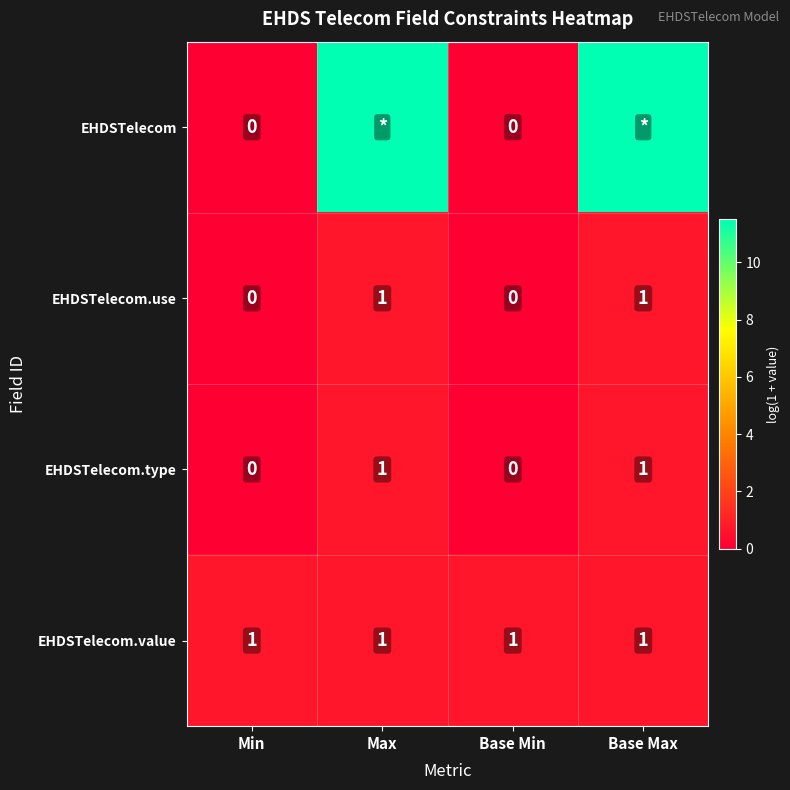

How many series are shown in this chart?

4